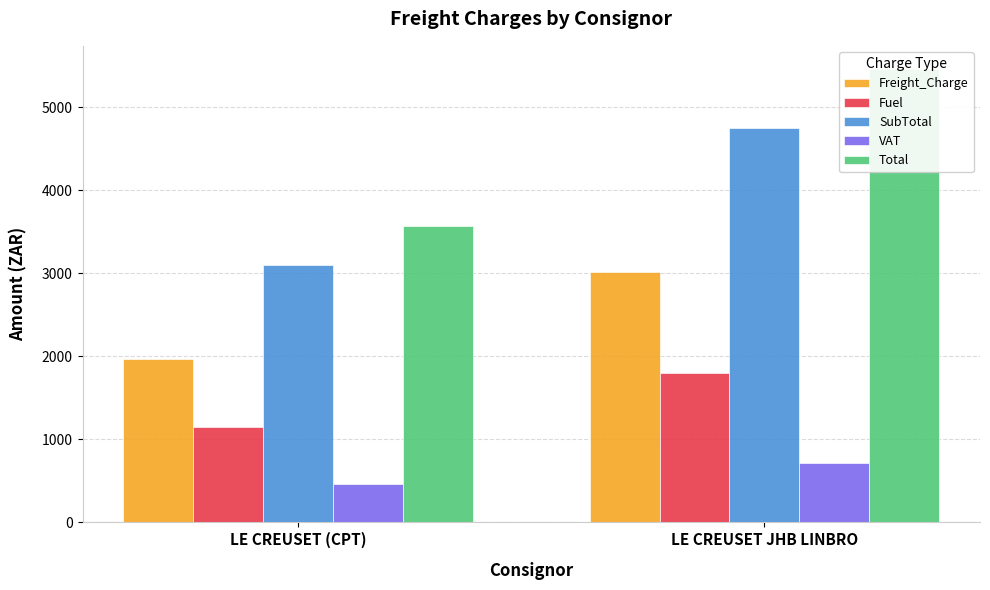

What position from the left is LE CREUSET JHB LINBRO?

2